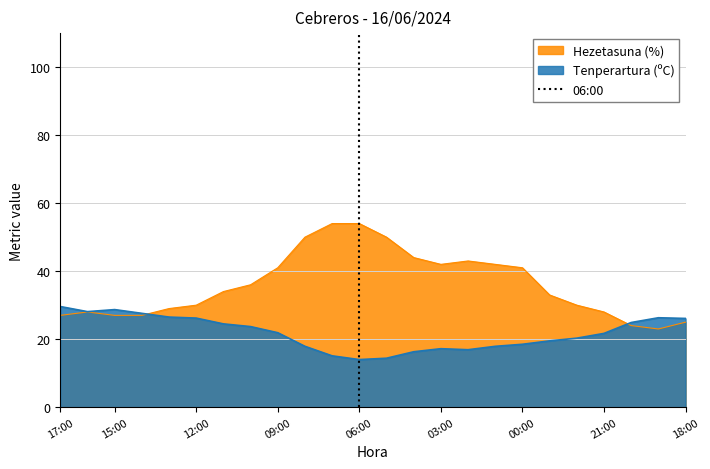

True or false: Tenperartura (ºC) has a value of 14.0 at 06:00.

True